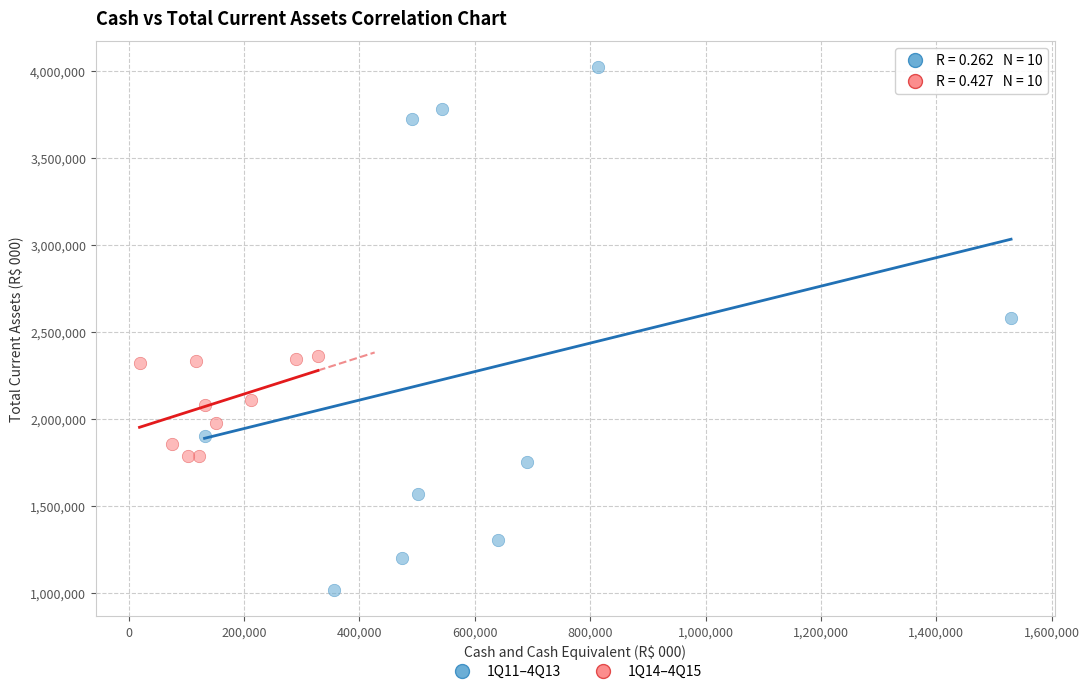

Which series reaches the maximum Y coordinate?

1Q11–4Q13